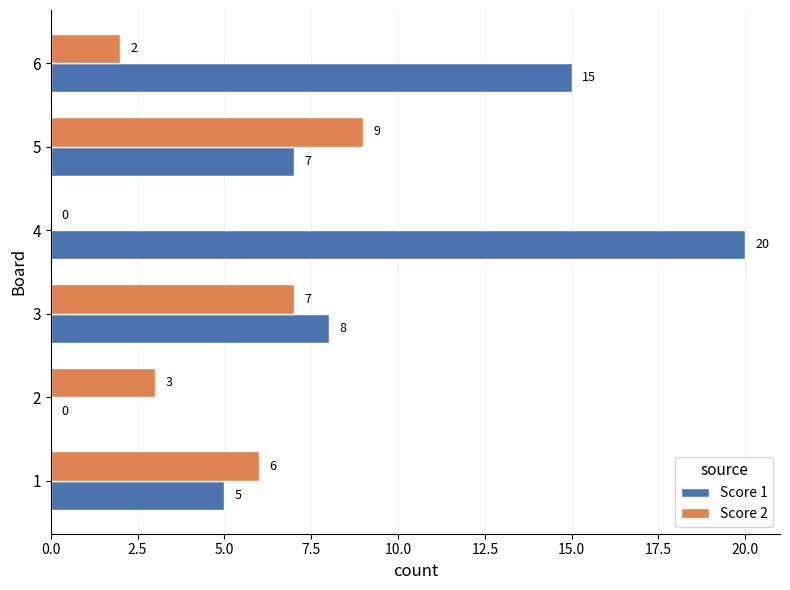

At which category is the sum across all series the highest?

4